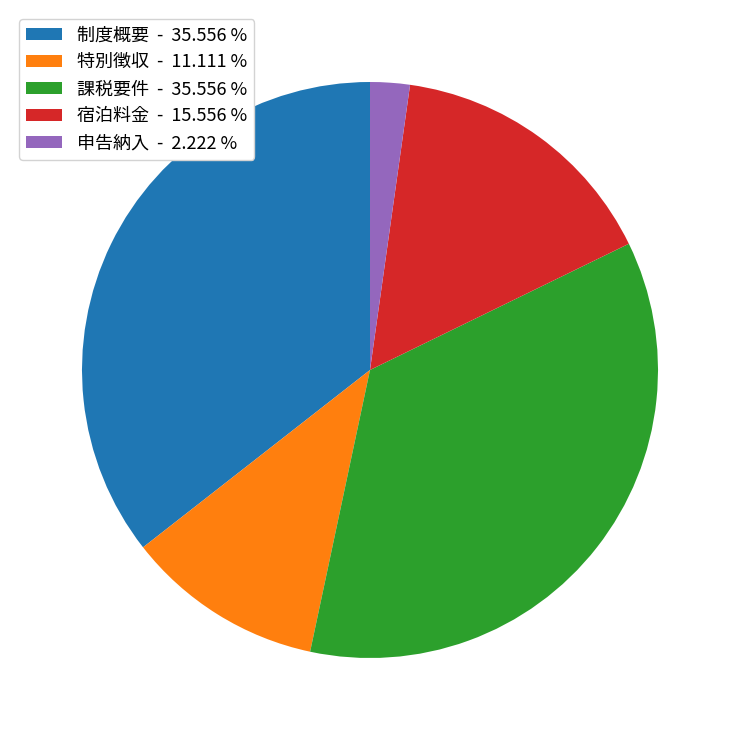

Is the sum of 特別徴収 - 11.111 % and 宿泊料金 - 15.556 % greater than half?

No